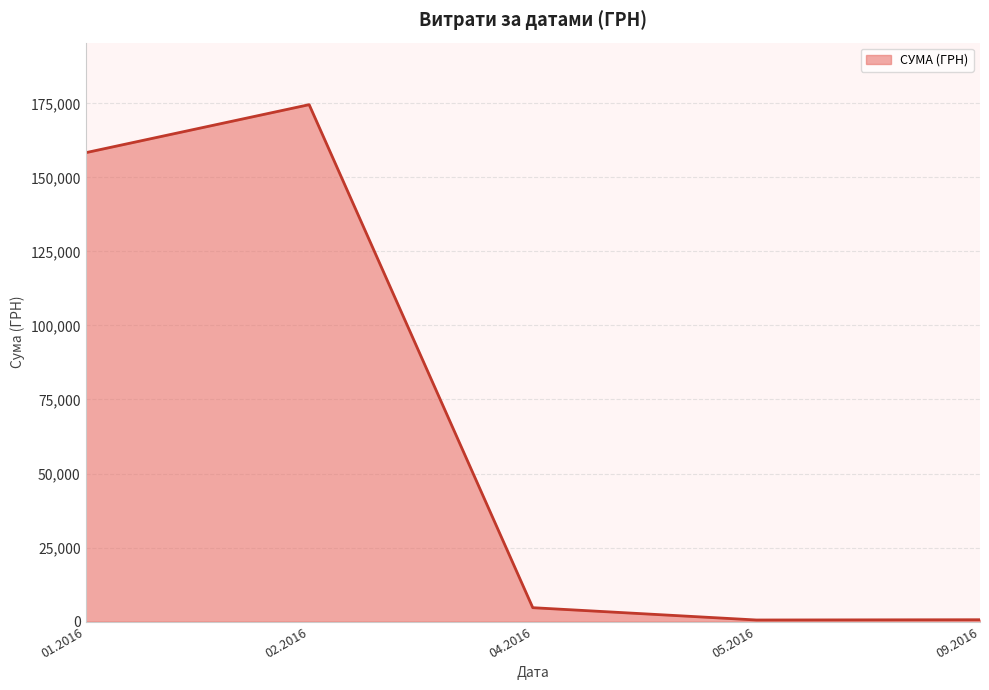

Is it true that the value at 04.2016 is 4710.0?

True